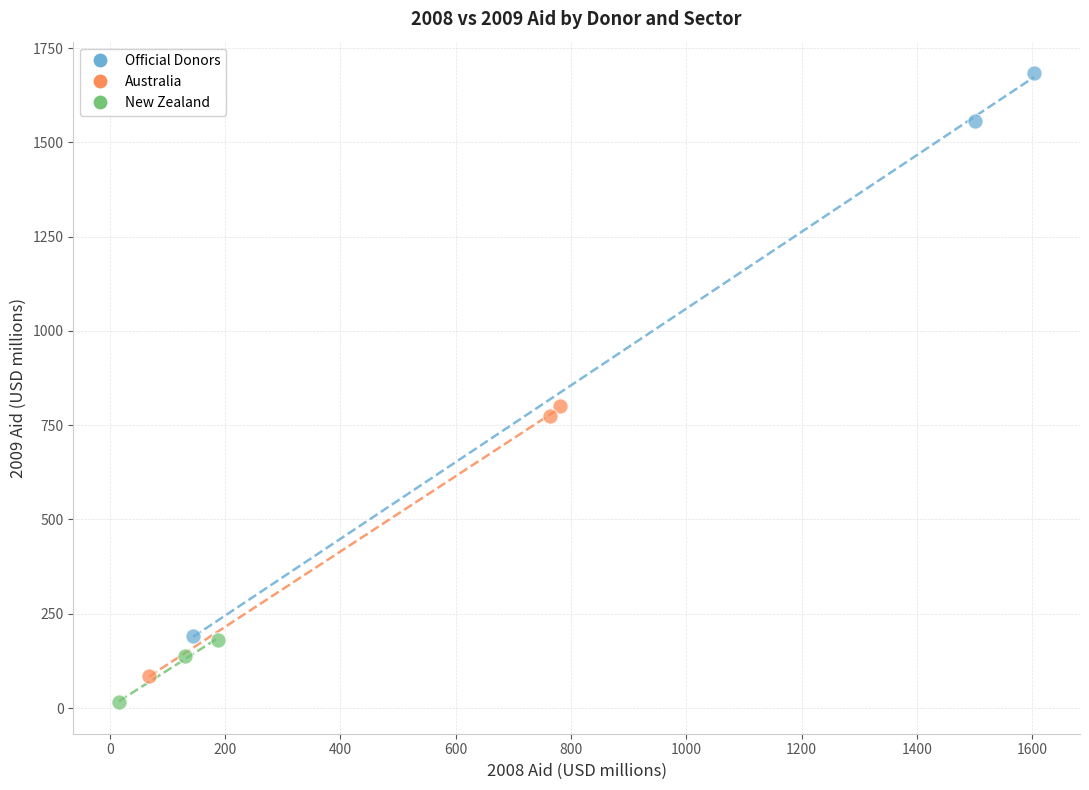

Which series contains the lowest Y value?

New Zealand